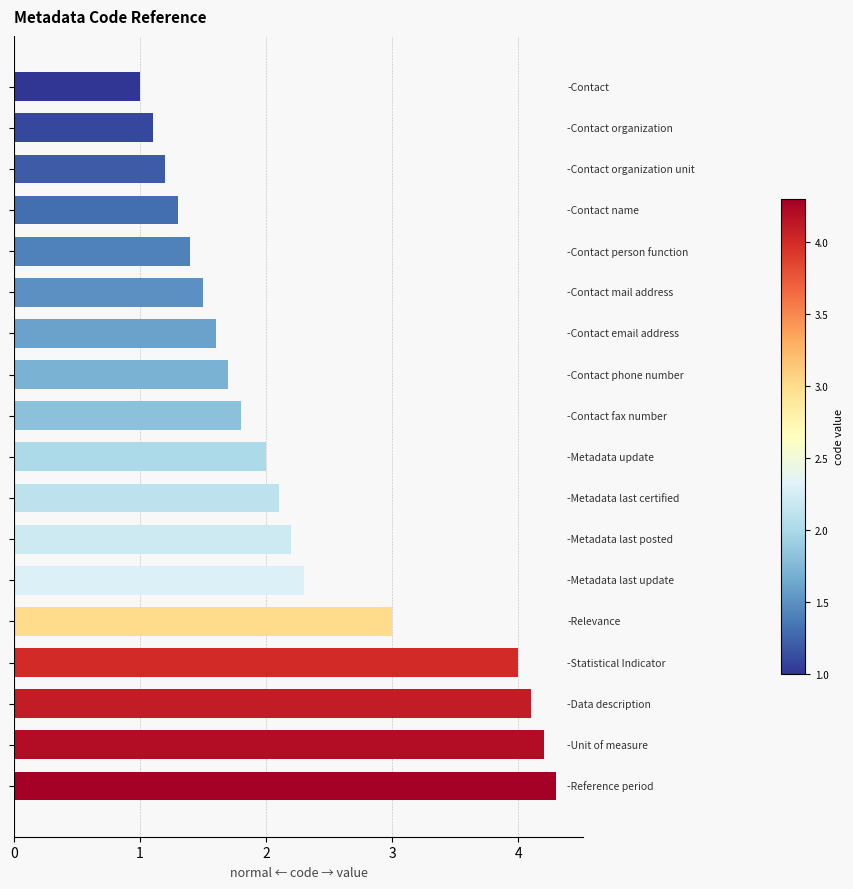

What is the difference between the maximum and minimum values?

3.3